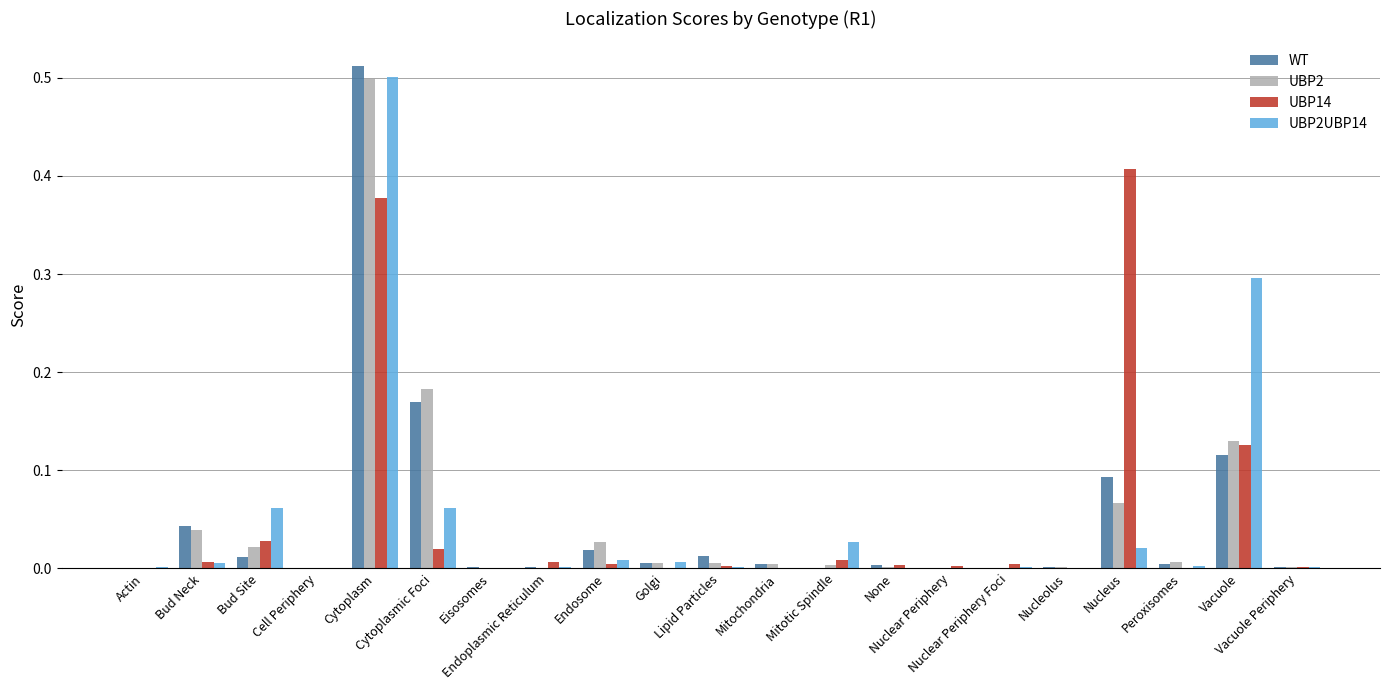

Does the chart contain stacked bars?

No